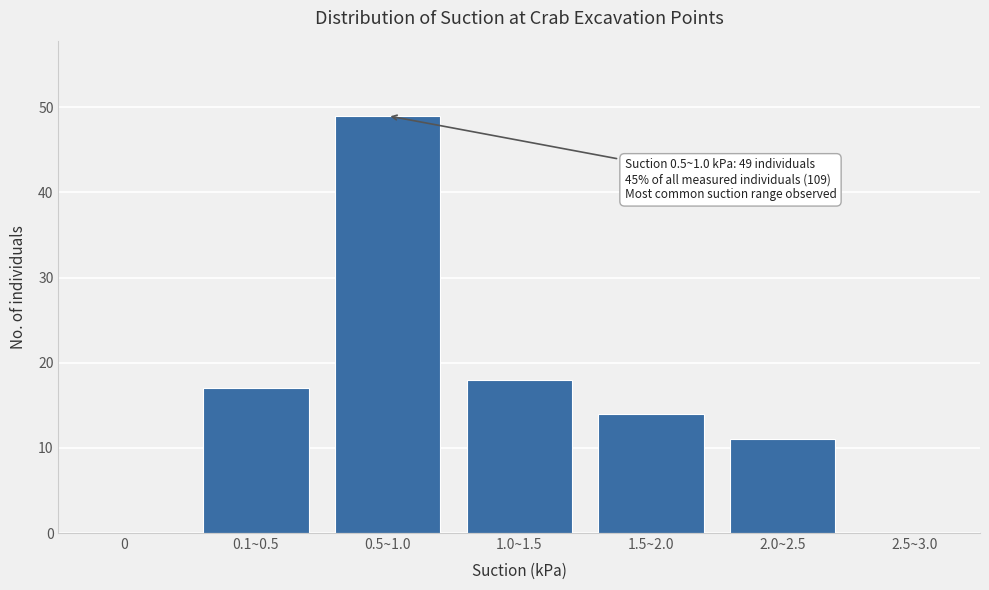

Reading left to right, extract all data points from this chart.

0=0	0.1~0.5=17	0.5~1.0=49	1.0~1.5=18	1.5~2.0=14	2.0~2.5=11	2.5~3.0=0